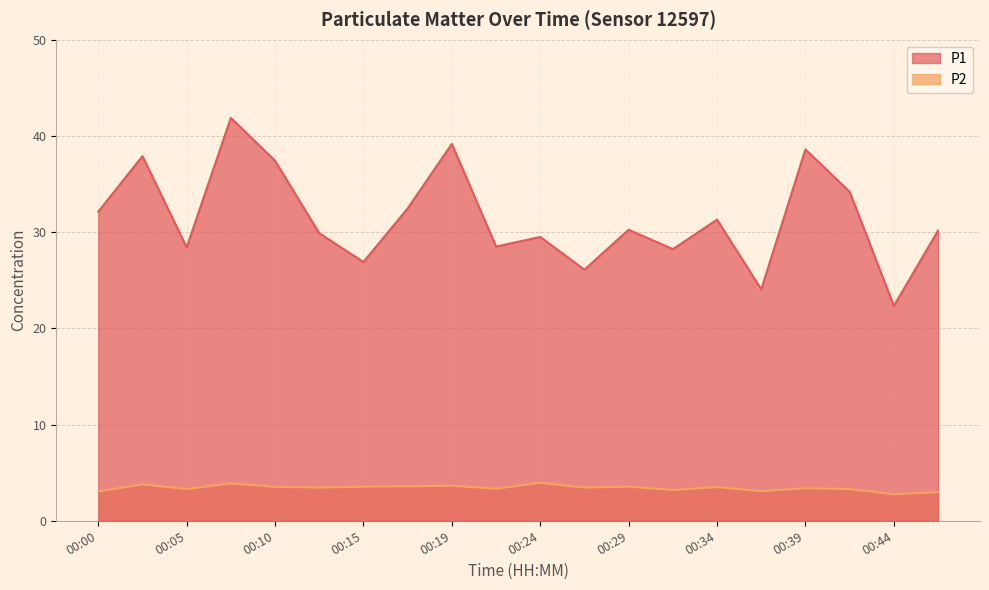

Reading left to right, extract all data points from this chart.

P1: 00:00=32.1	00:02=37.9	00:05=28.4	00:07=41.9	00:10=37.4	00:12=29.9	00:15=26.9	00:17=32.5	00:19=39.2	00:22=28.5	00:24=29.5	00:27=26.1	00:29=30.2	00:32=28.2	00:34=31.3	00:36=24.1	00:39=38.6	00:41=34.2	00:44=22.3	00:46=30.1
P2: 00:00=3.0	00:02=3.8	00:05=3.3	00:07=3.9	00:10=3.5	00:12=3.5	00:15=3.5	00:17=3.6	00:19=3.6	00:22=3.3	00:24=4.0	00:27=3.5	00:29=3.5	00:32=3.2	00:34=3.5	00:36=3.1	00:39=3.4	00:41=3.3	00:44=2.8	00:46=3.0